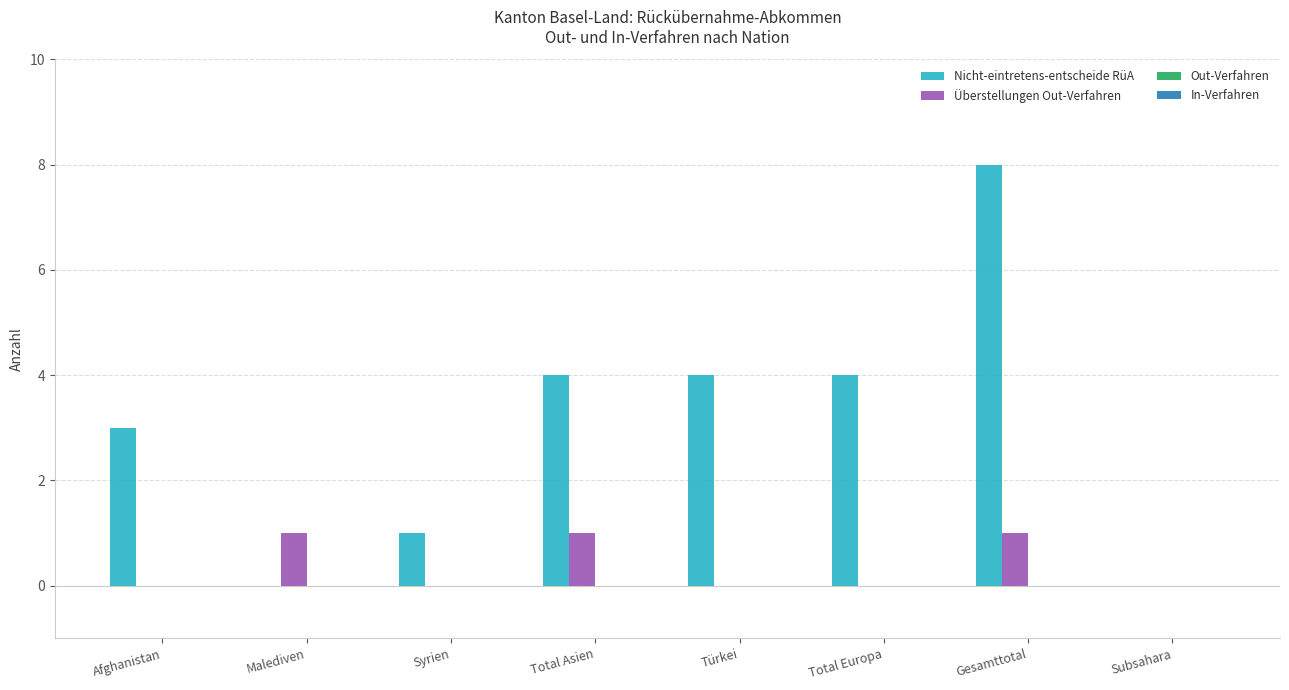

What is the sum of all Überstellungen Out-Verfahren values?

3